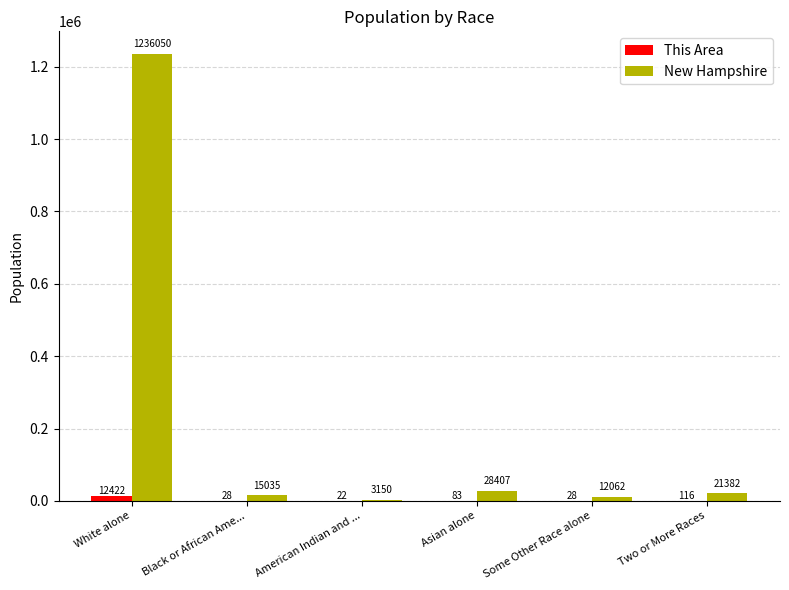

What is the greatest value displayed?

1236050